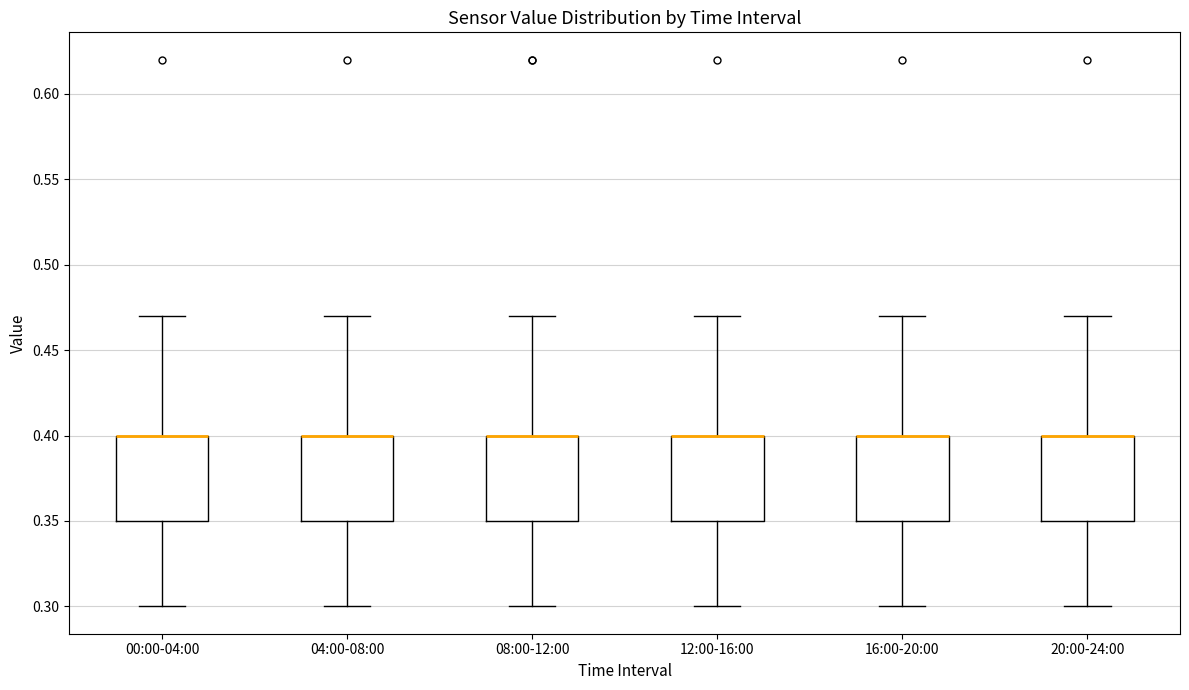

Where does the lower whisker of the box for 00:00-04:00 end on the y-axis? The values are not printed on the chart, so give them approximately, as read against the axis.

0.30